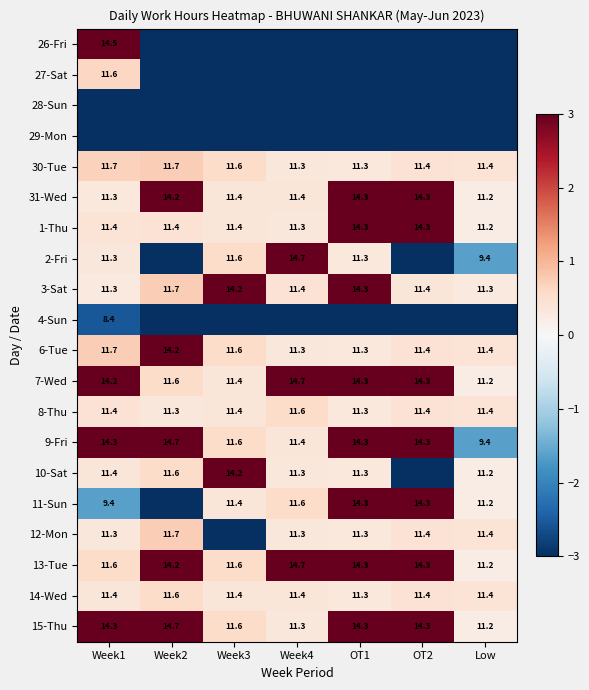

How many 8-Thu values are between 11 and 12?

7